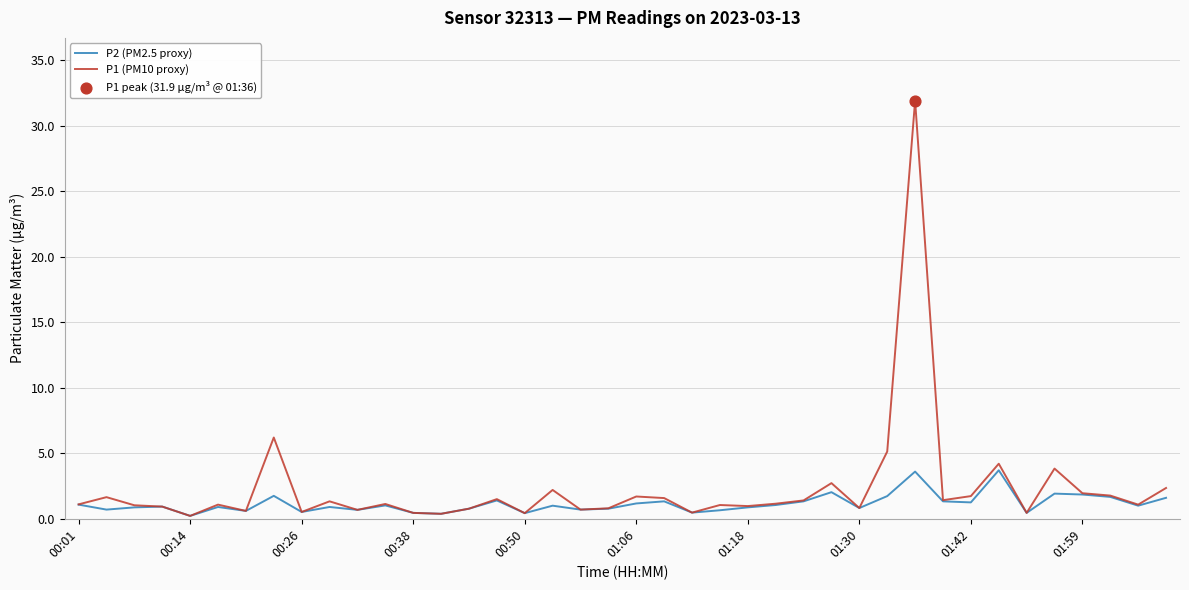

List the series in order of their peak value, lowest first.

P2 (PM2.5 proxy), P1 (PM10 proxy)